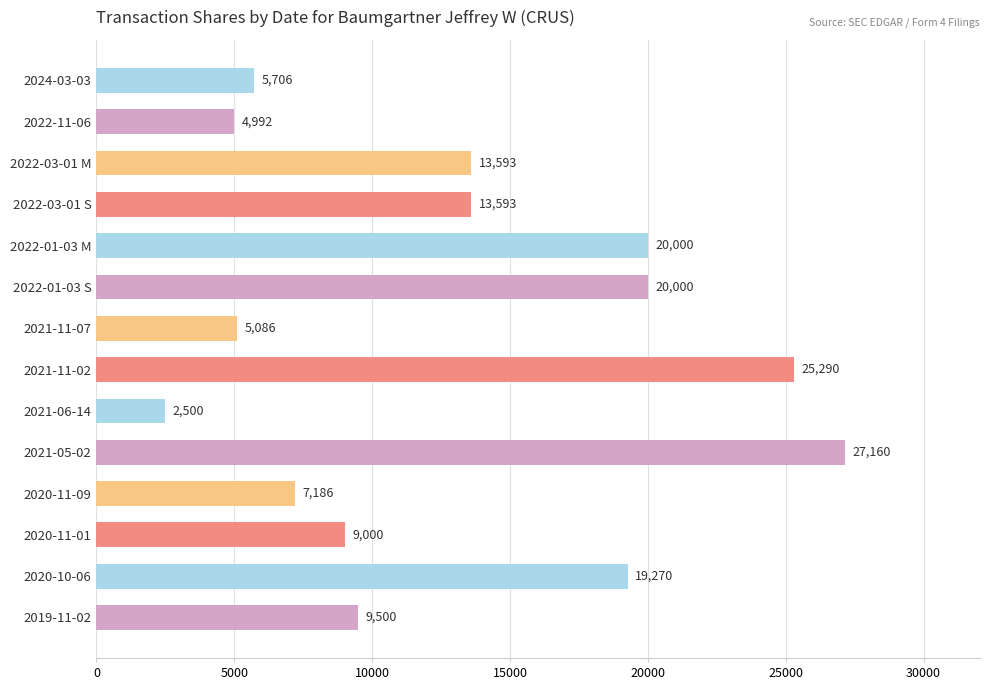

Approximately how many times larger is the value at 2022-03-01 M compared to 2019-11-02?

1.4